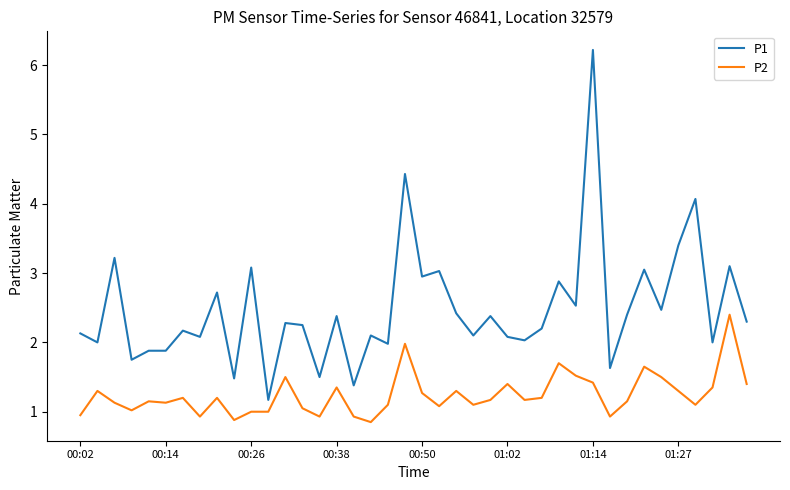

What is the lowest value of the P1 series?

1.2